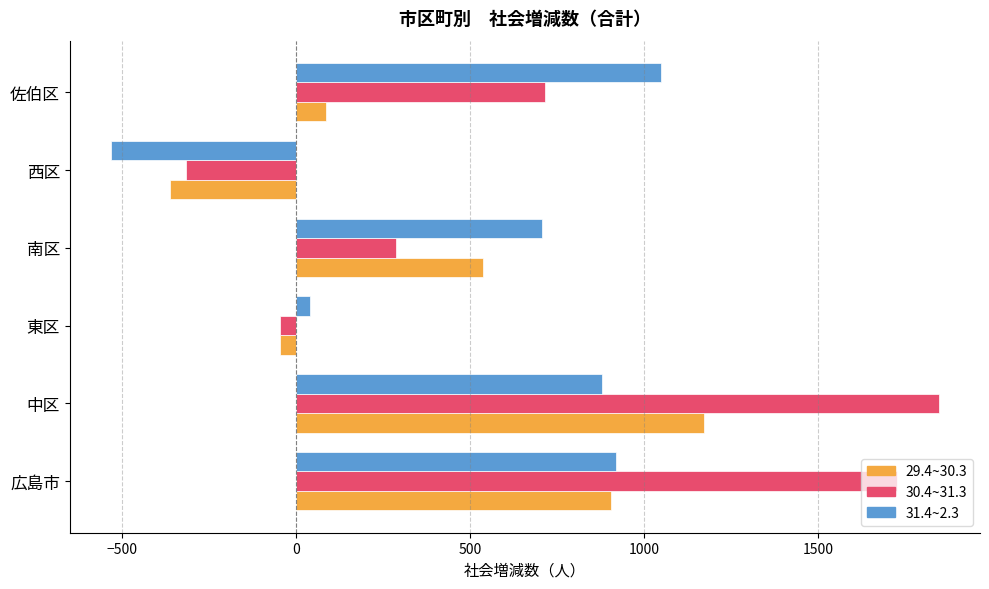

Which category has the lowest value in the 31.4~2.3 series?

西区